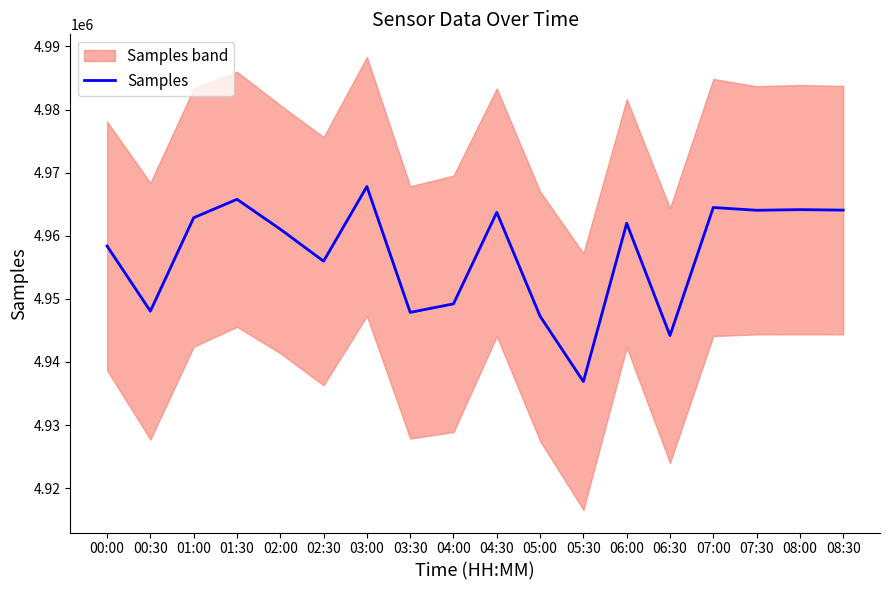

What is the ratio of the value at 03:30 to the value at 02:30?

1.0